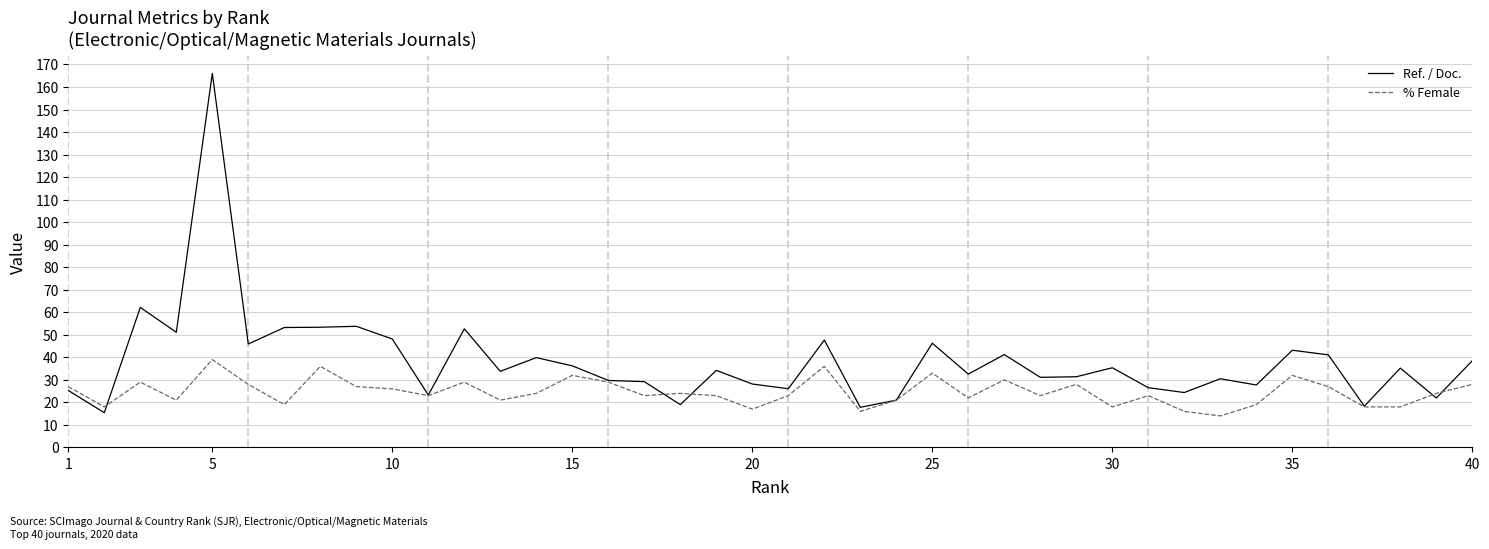

Which series has the largest range (max minus min)?

Ref. / Doc.